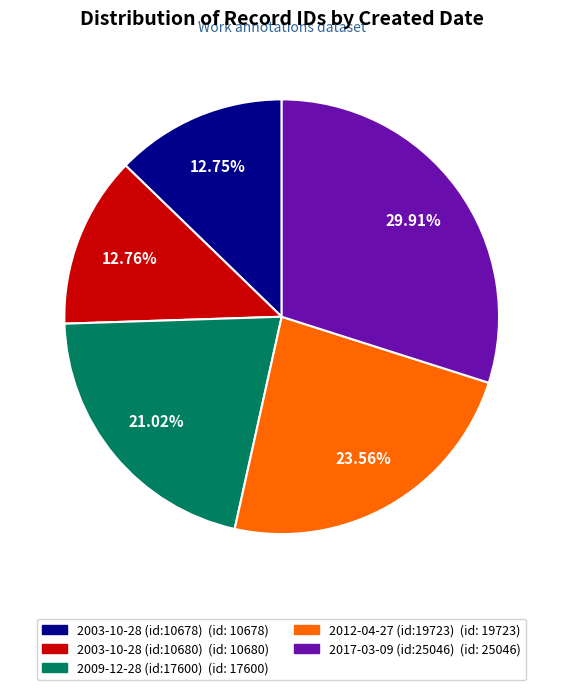

Does any single category account for the majority?

No